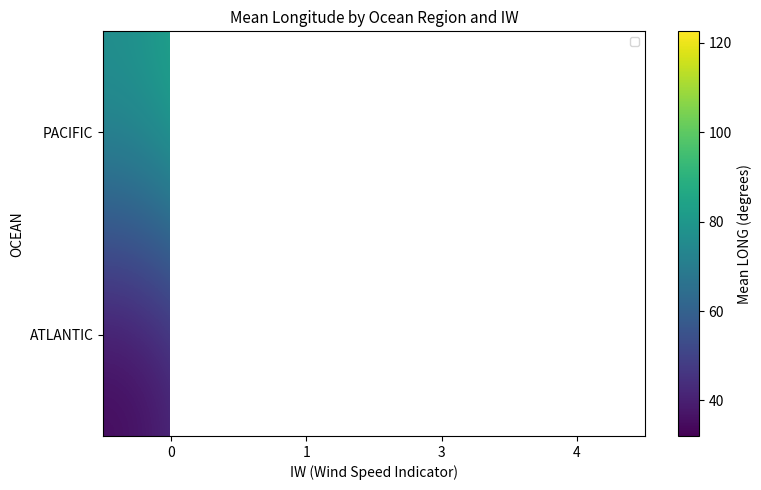

The value of ATLANTIC at 3 is 17.8. True or false?

False